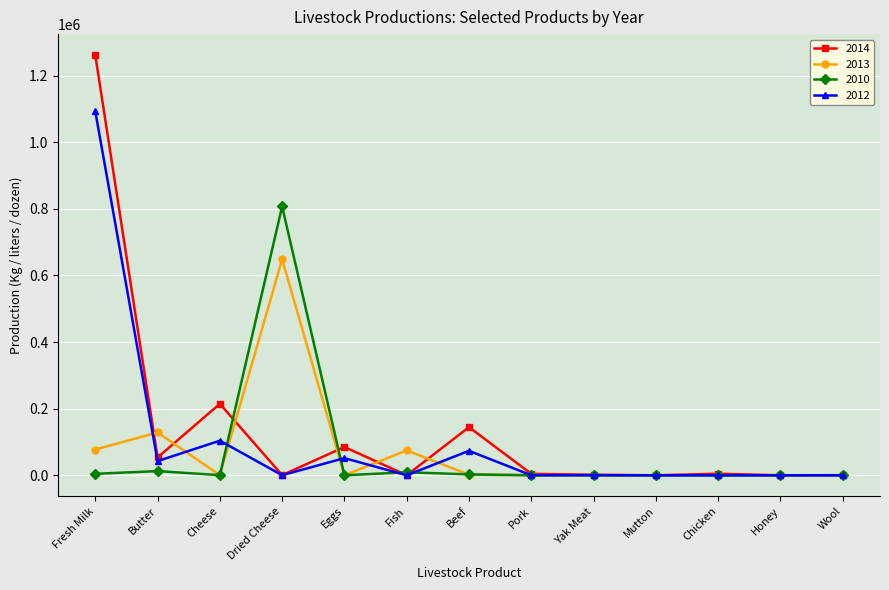

Which series has the largest range (max minus min)?

2014